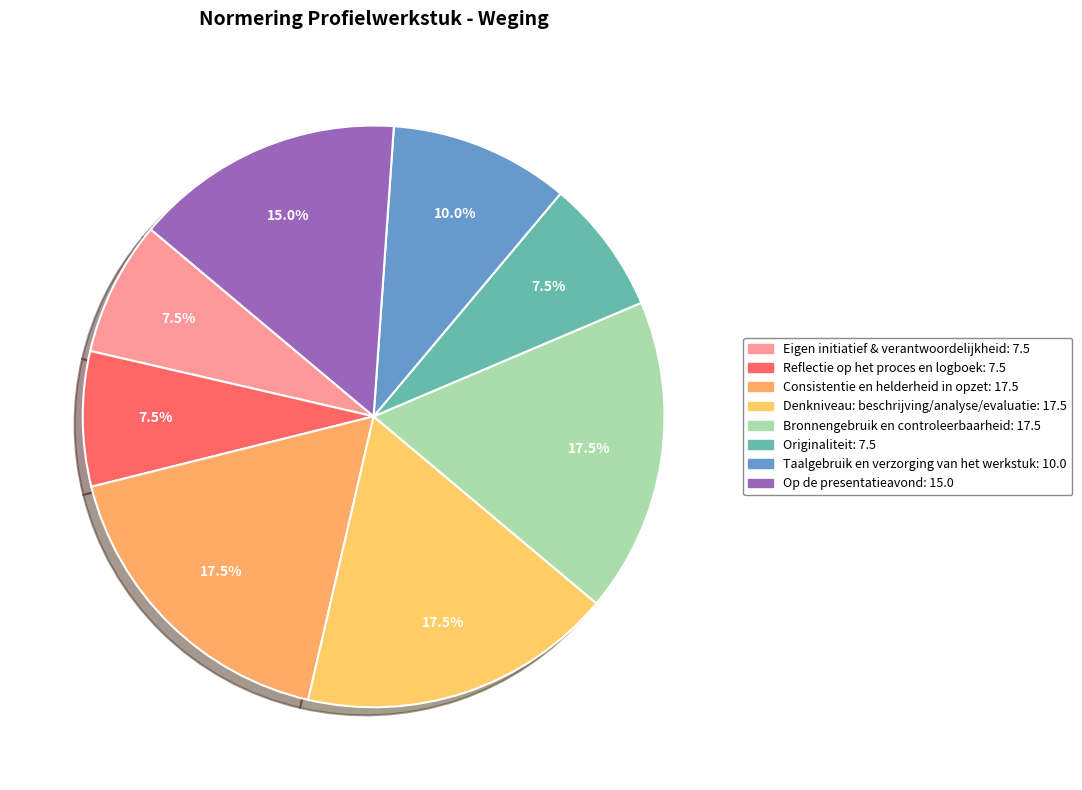

How many slices are in this pie chart?

8